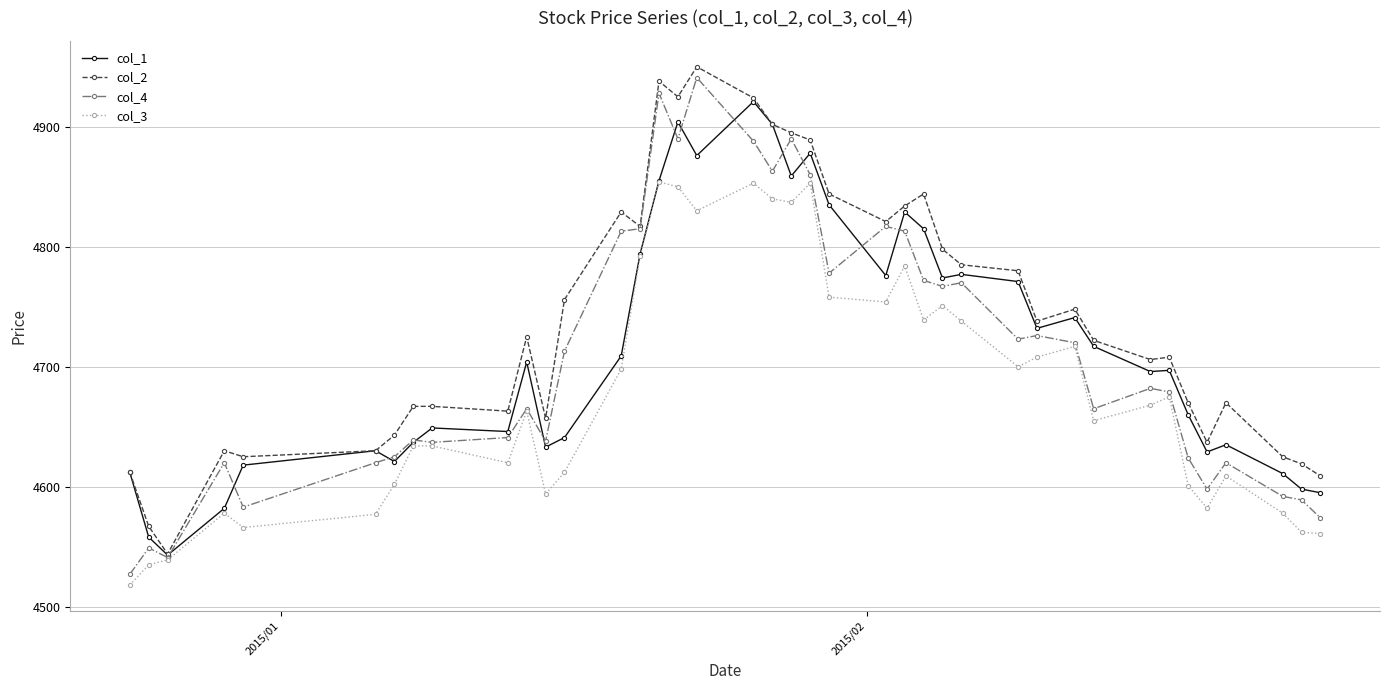

What is the difference between the maximum and second lowest values in the col_2 series?

383